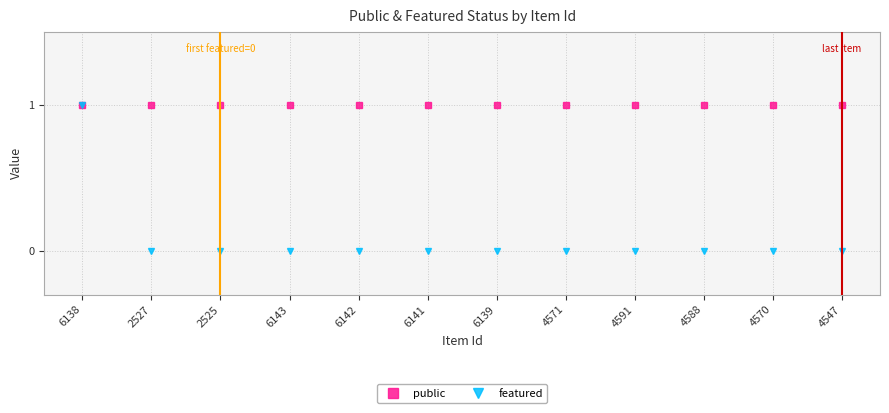

True or false: featured and public cross at least once.

False